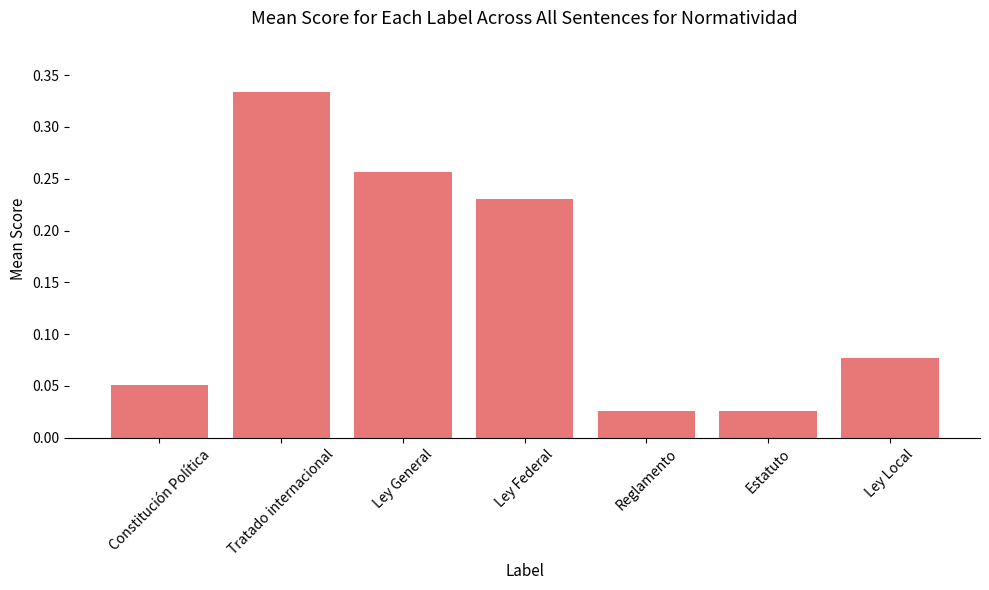

Is it true that the value at Ley Federal is 0.3?

False